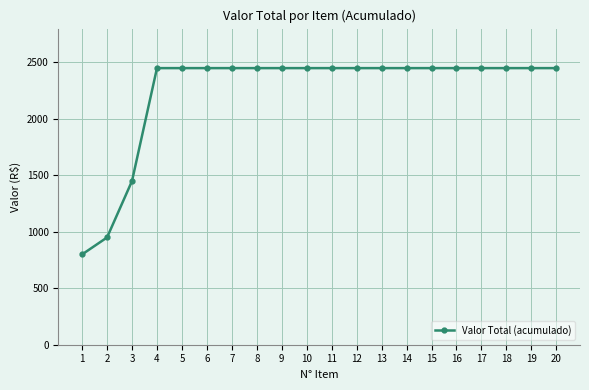

What is the difference between the second highest and minimum values?

1650